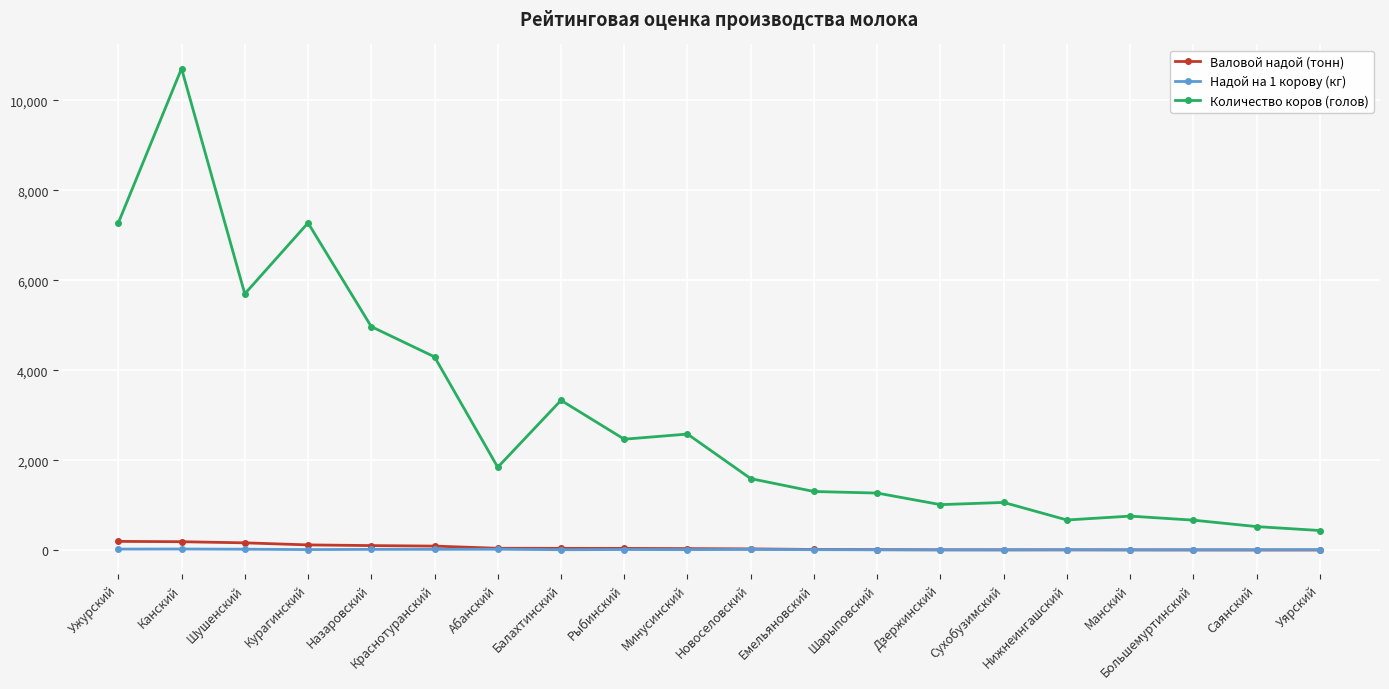

How many series are shown in this chart?

3